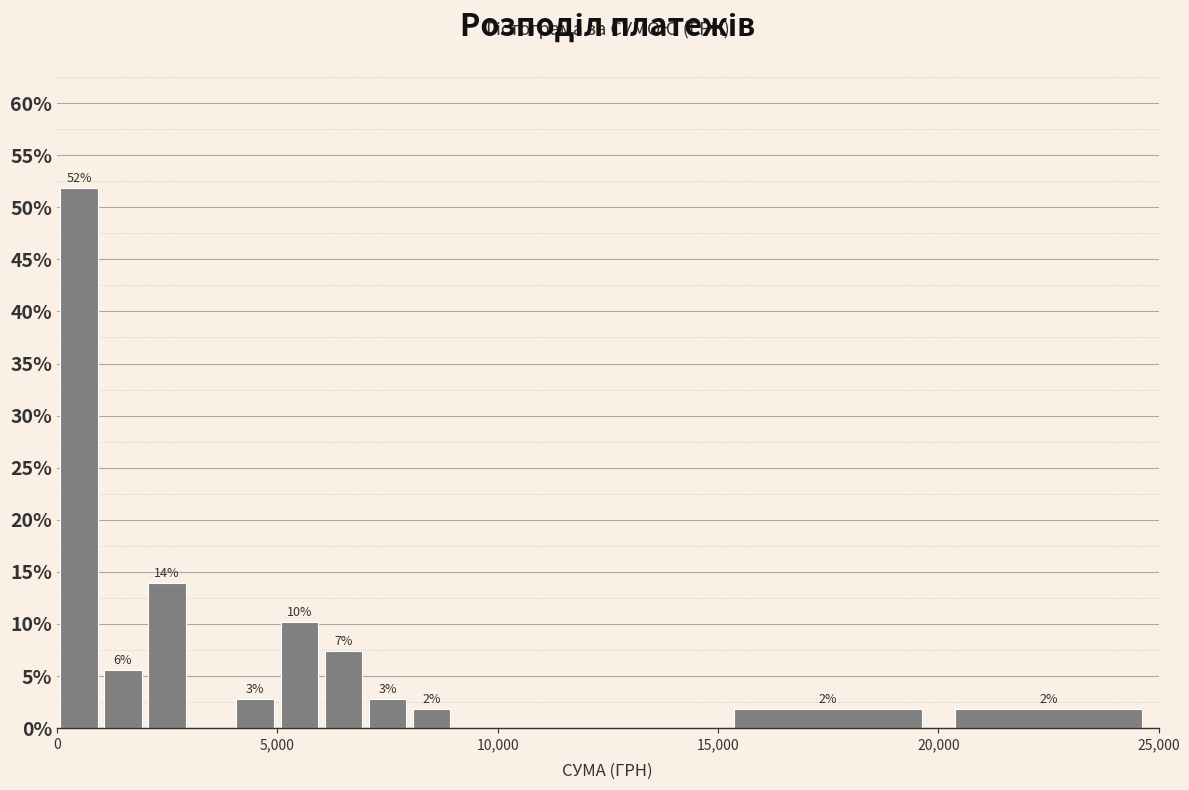

Read against the x-axis, roughly where is the centre of the tallest bar?

500